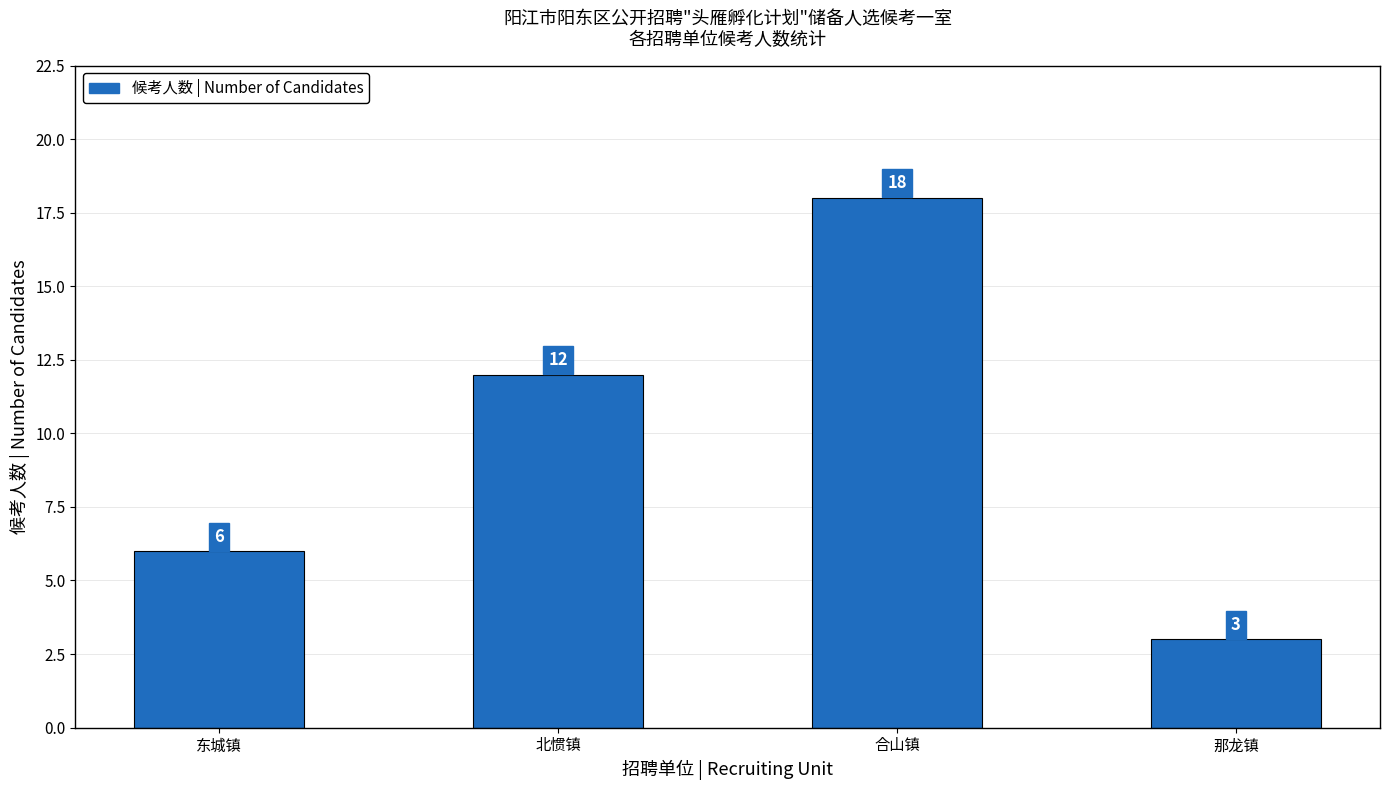

What is the sum of all values?

39